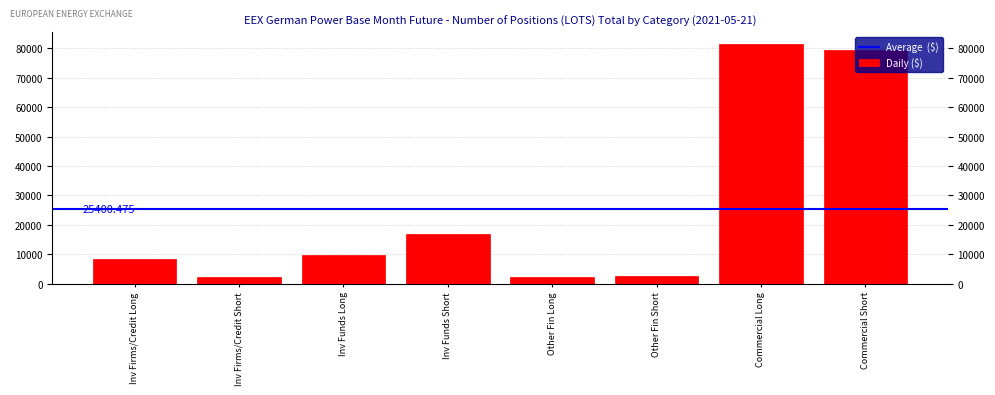

Which label corresponds to the largest value in the chart?

Commercial Long